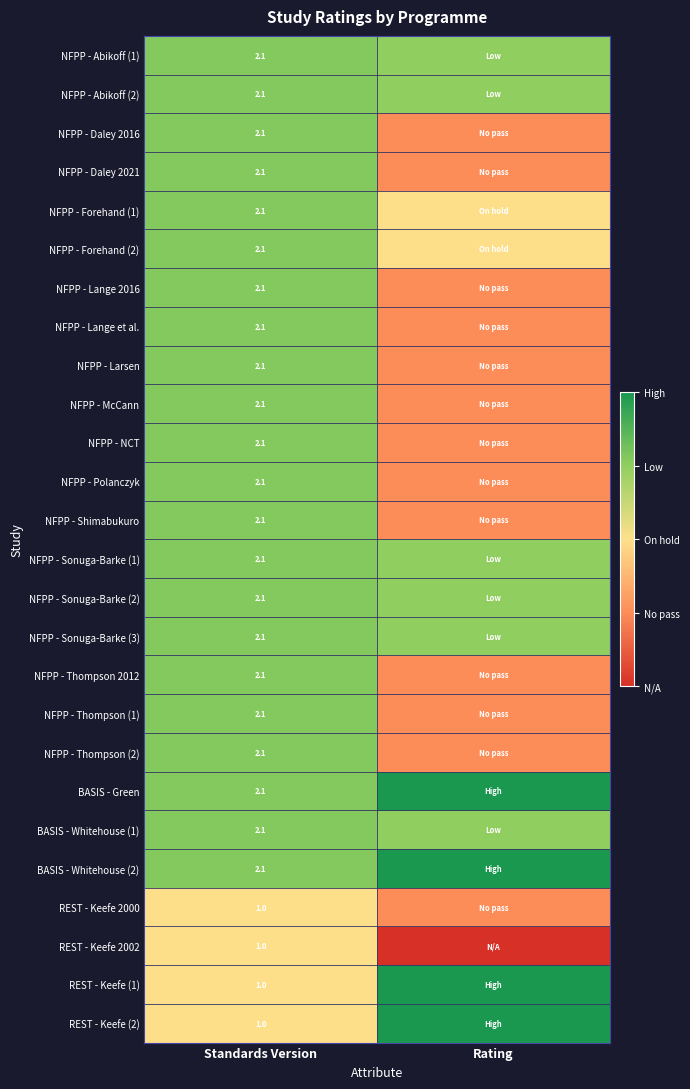

The NFPP - Abikoff (1) series shows 2.1 at Standards Version. True or false?

True